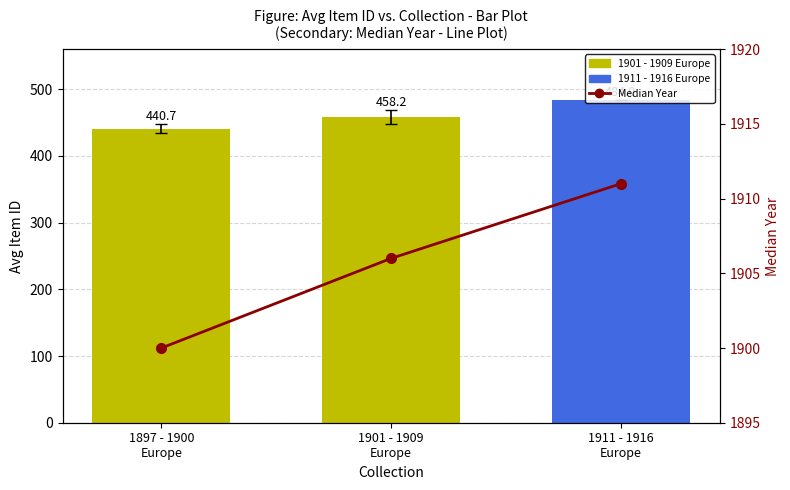

What is the smallest value displayed?

440.7